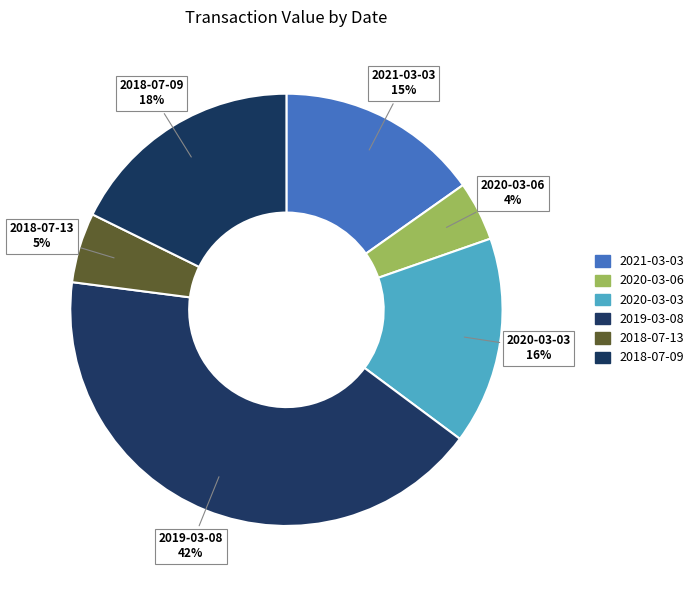

Count the number of slices in the pie.

6